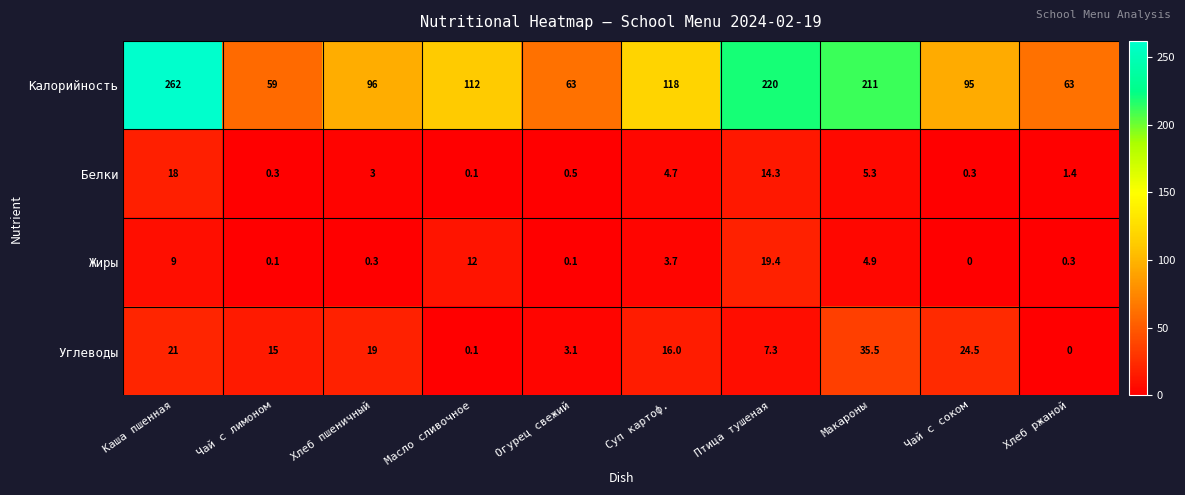

Which series has the widest spread of values?

Калорийность